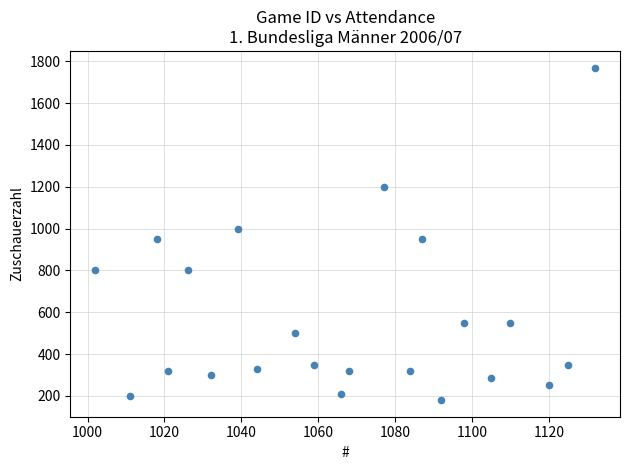

What is the range of X values (max minus min)?

130